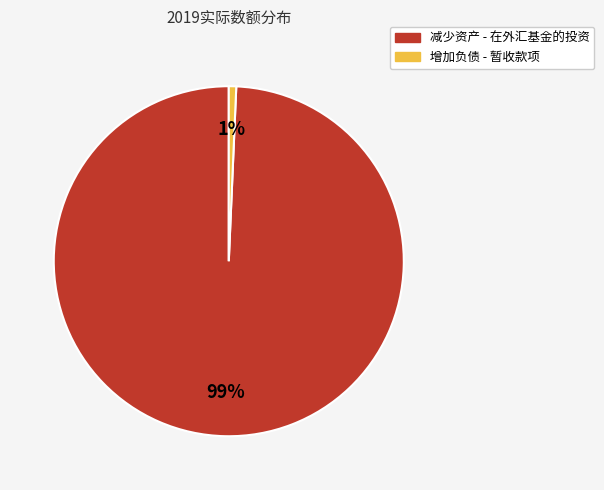

Is 增加负债 - 暂收款项 the majority of the pie?

No